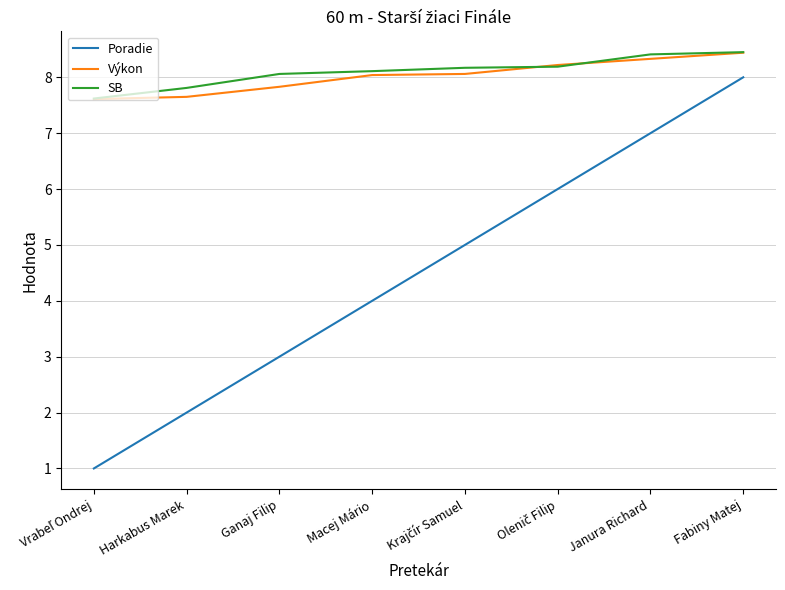

Does the chart display data point markers on the line(s)?

No